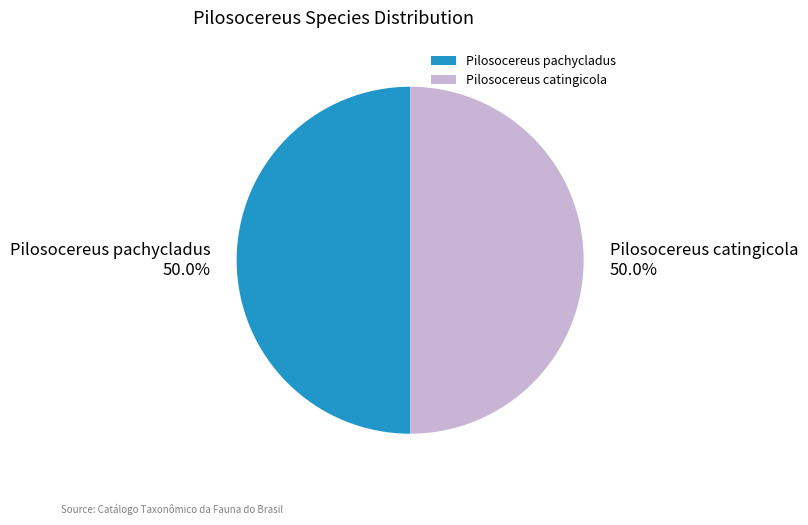

To the nearest percent, what is the average slice percentage?

50%